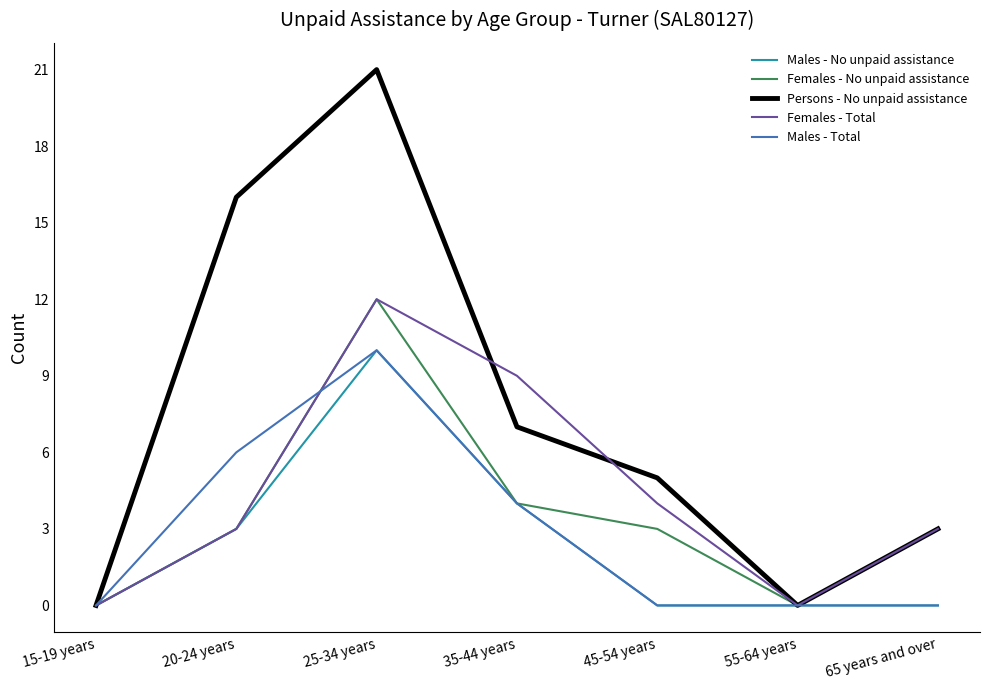

Which series has the largest total across all categories?

Persons - No unpaid assistance